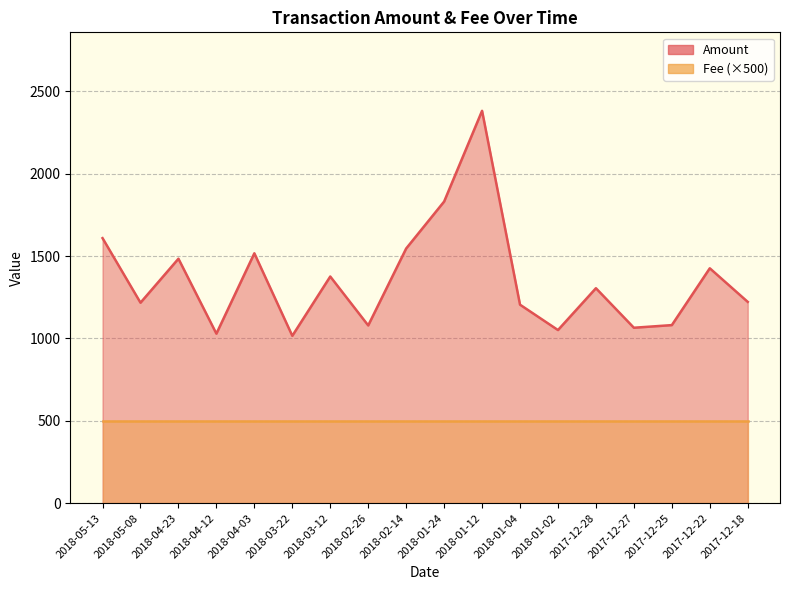

What is the approximate value at 2018-01-24, to the nearest 10?

1830